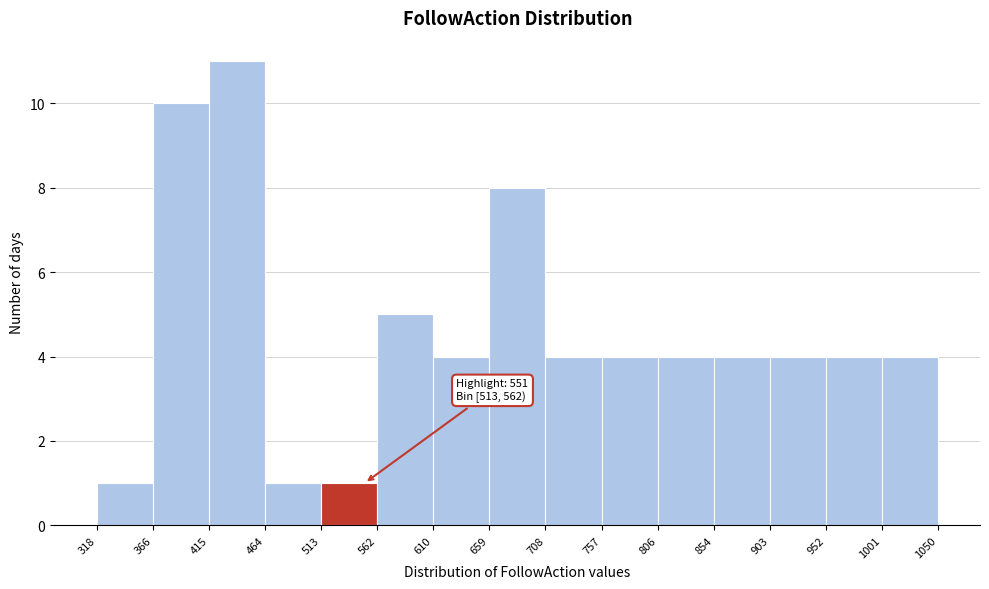

Which range on the x-axis has the tallest bar?

415 to 464